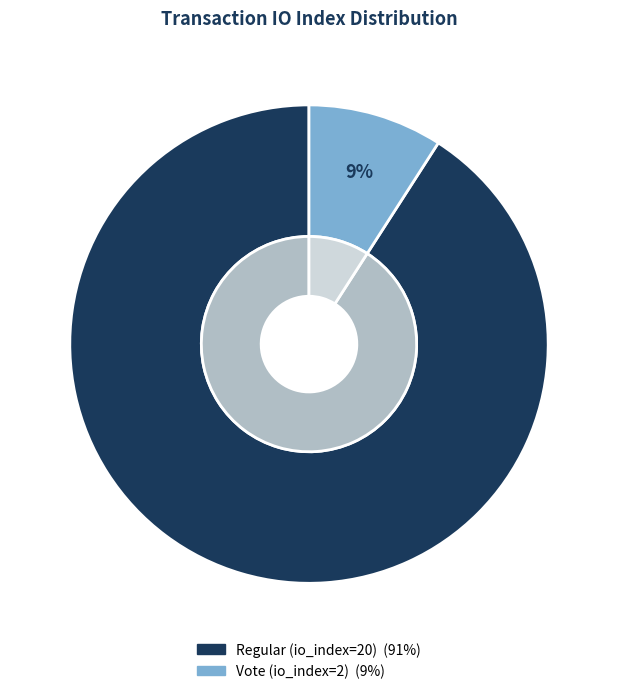

To the nearest percent, what is the difference between the Regular (io_index=20) and Vote (io_index=2) slice percentages?

82%